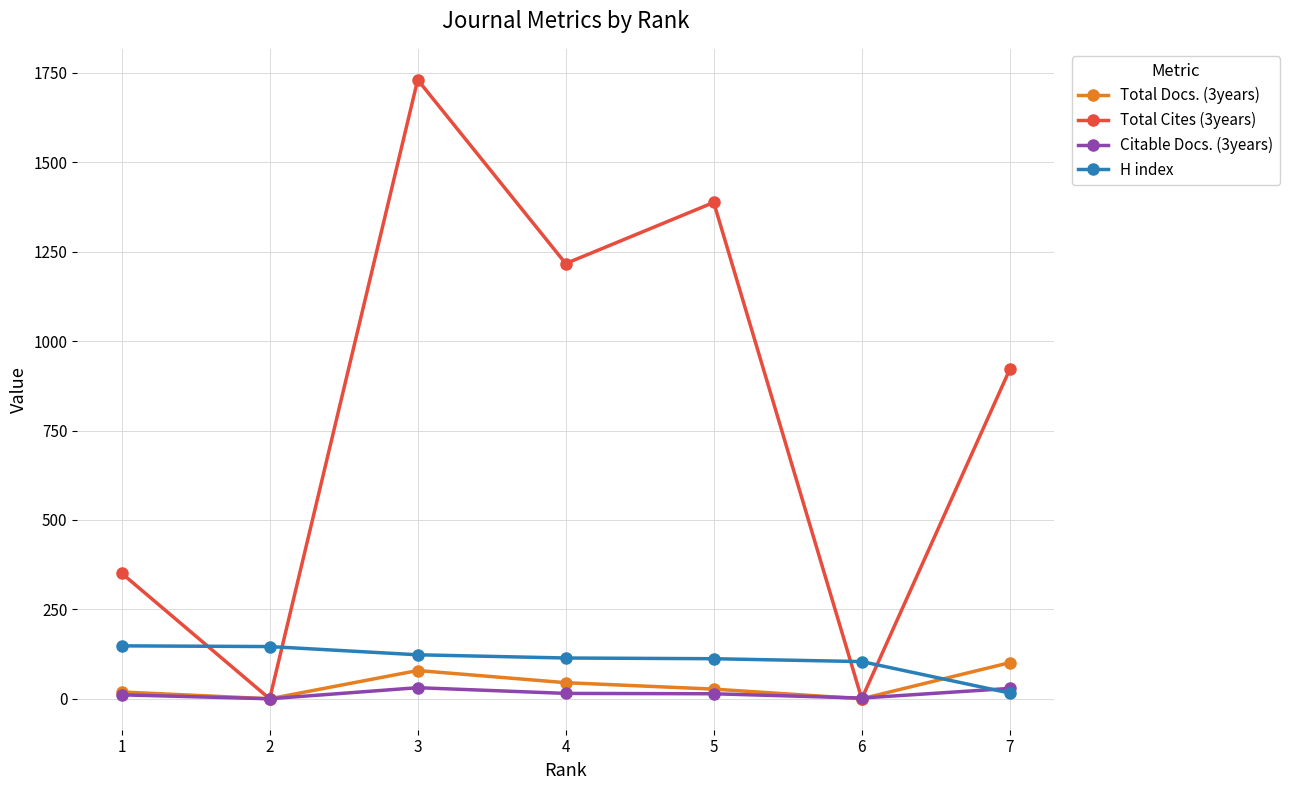

What value does the Citable Docs. (3years) series have at 3?

31